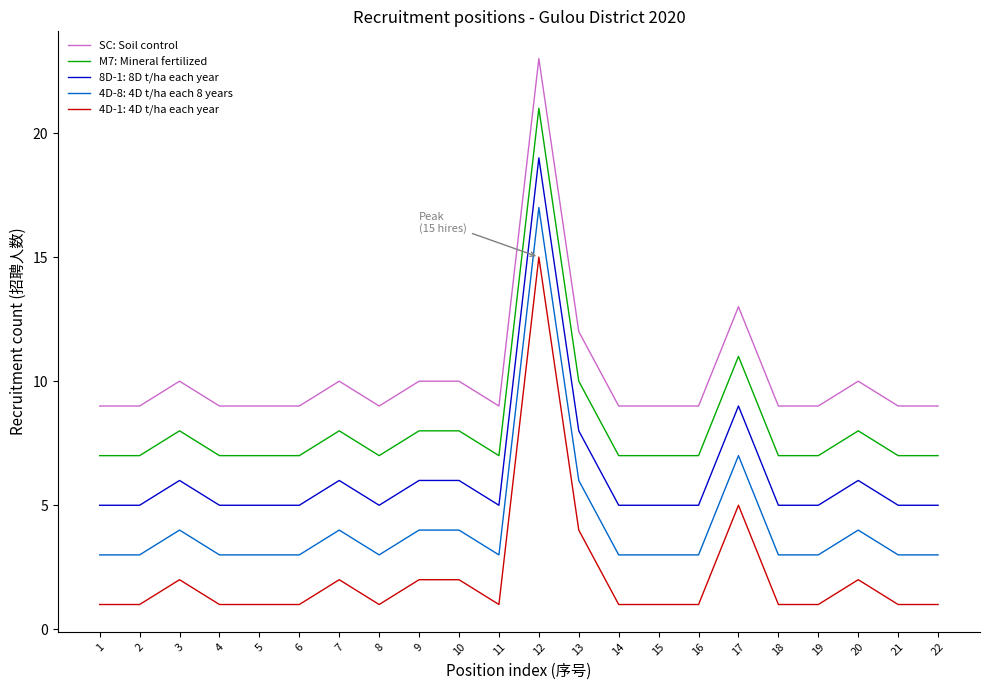

What is the greatest value displayed?

23